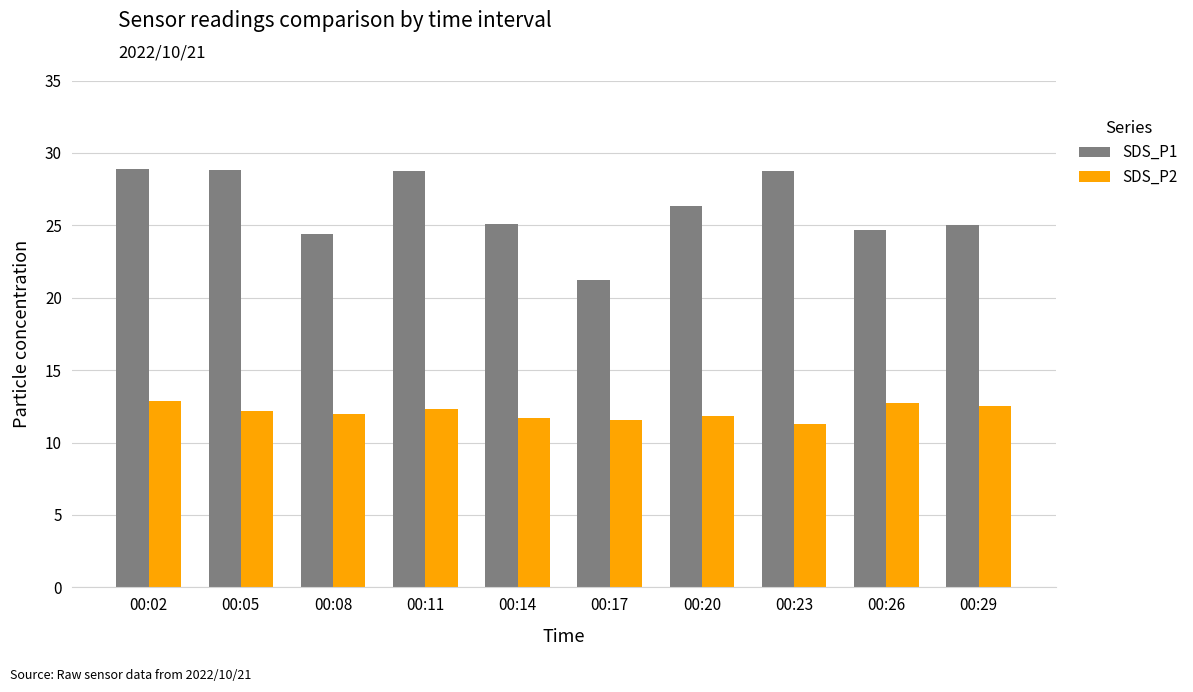

List the series in order of their peak value, lowest first.

SDS_P2, SDS_P1